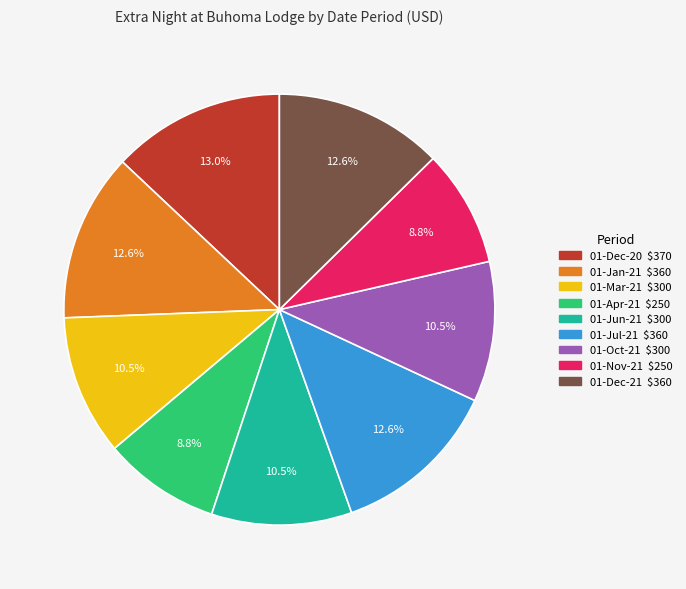

To the nearest percent, what is the difference between the largest and smallest slice percentages?

4%